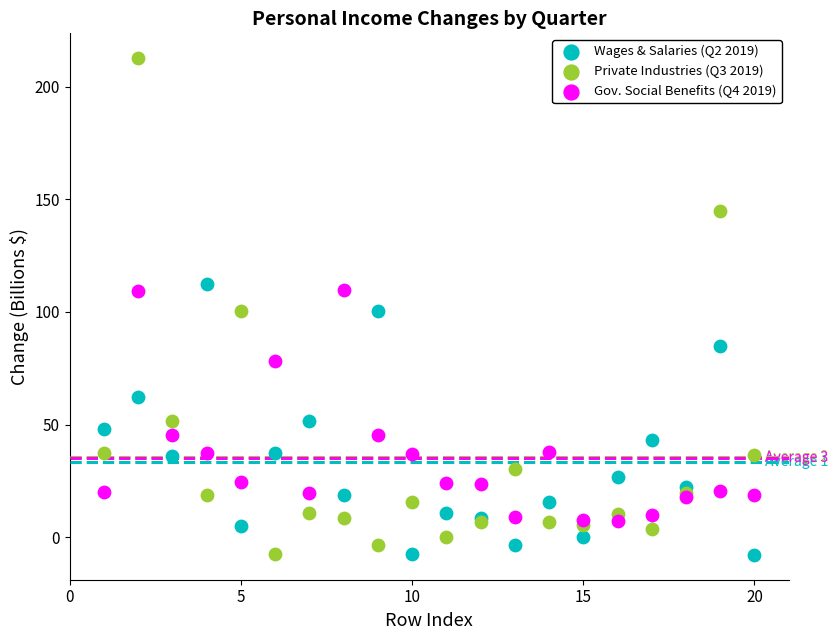

What are all the series names shown in the legend?

Wages & Salaries (Q2 2019), Private Industries (Q3 2019), Gov. Social Benefits (Q4 2019)